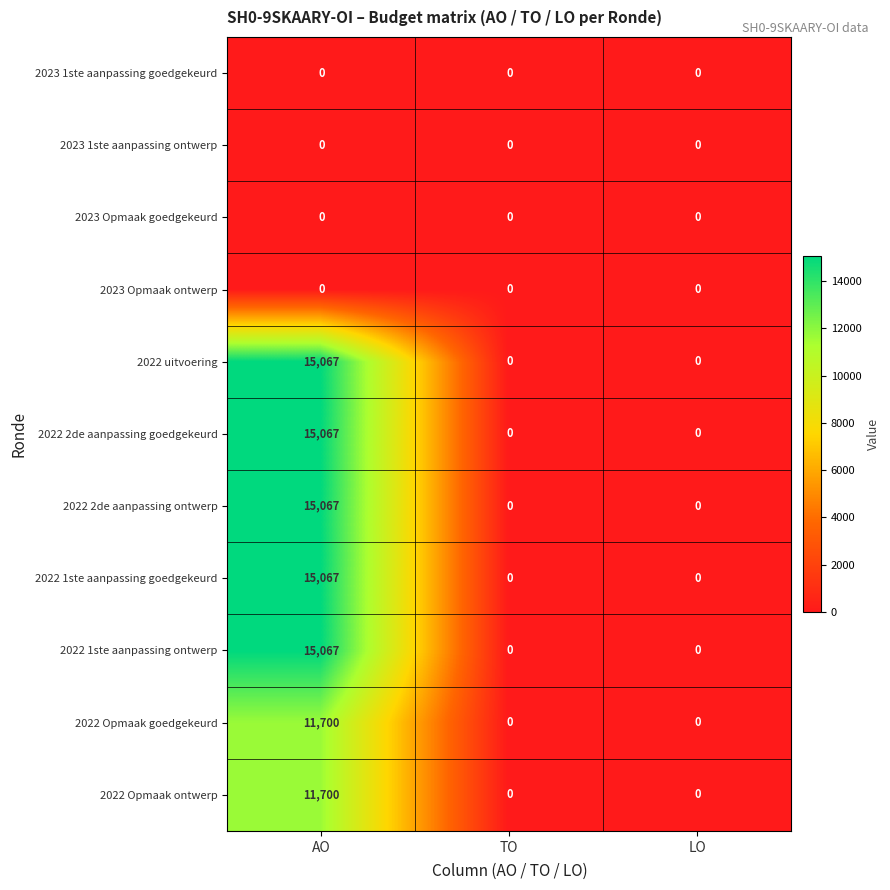

Count the 2022 1ste aanpassing ontwerp values in the range 0 to 15067.

3